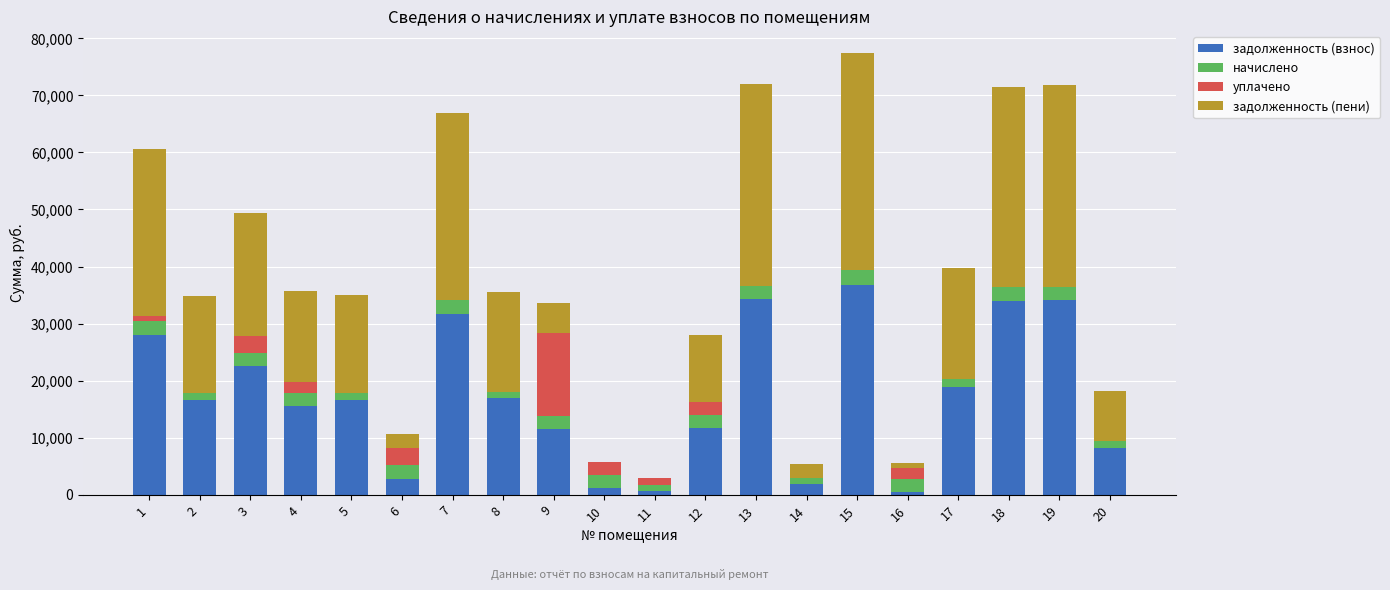

The value of задолженность (взнос) at 2 is 16598.2. True or false?

True